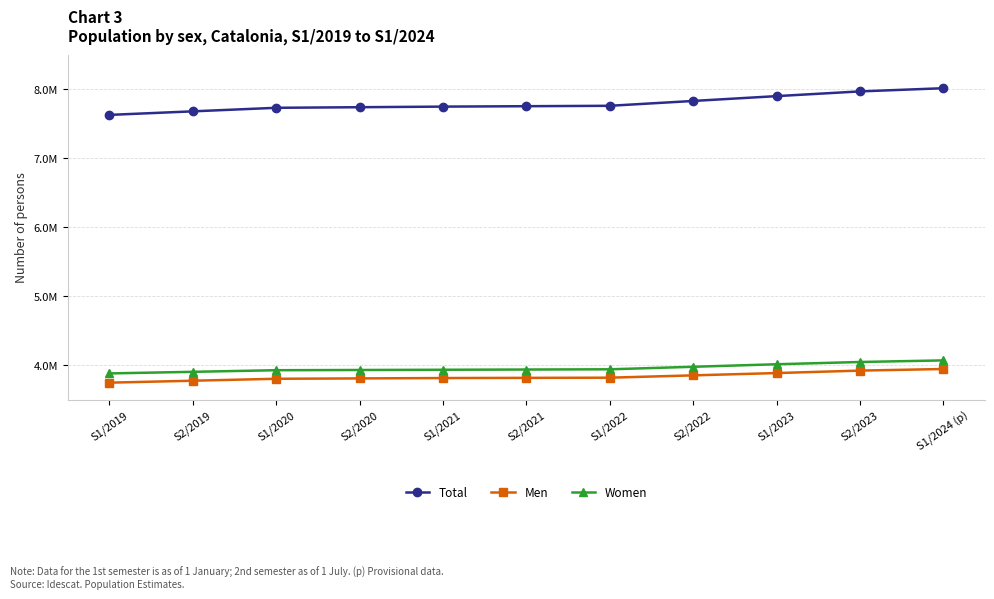

Does the chart display data point markers on the line(s)?

Yes